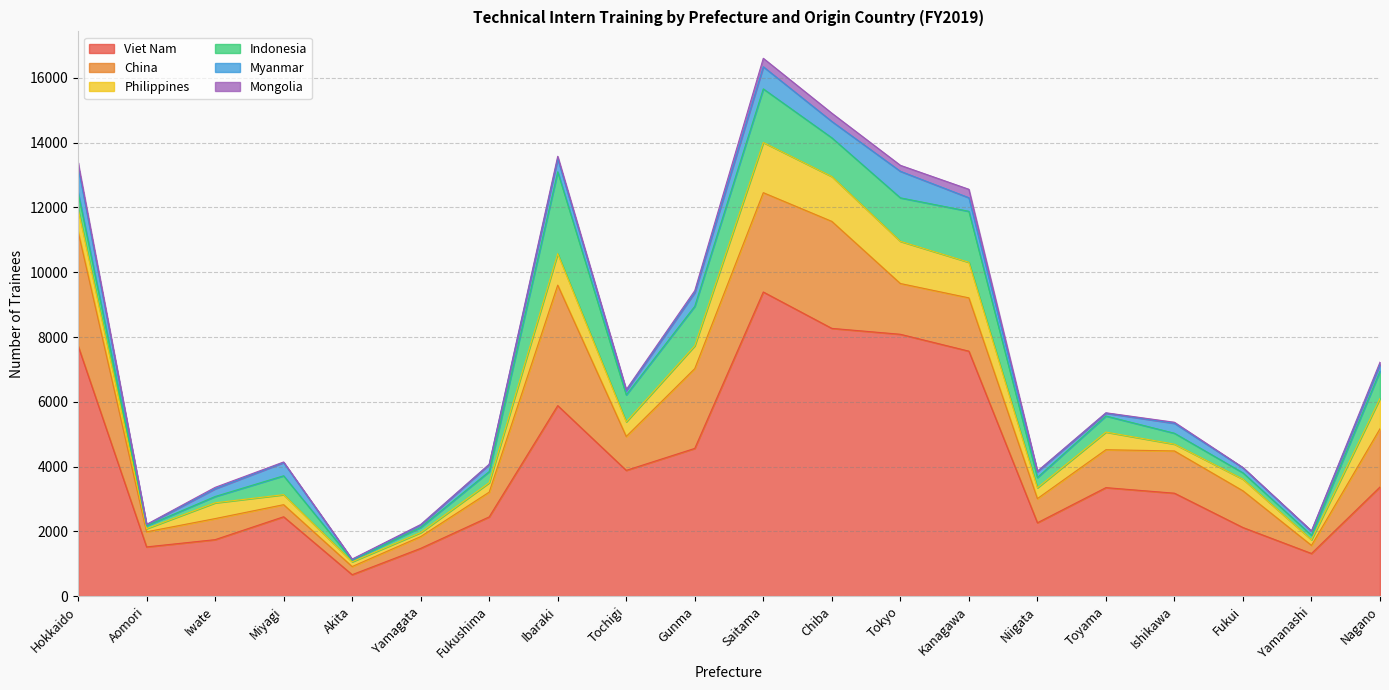

Reading left to right, extract all data points from this chart.

Viet Nam: Hokkaido=7732	Aomori=1521	Iwate=1745	Miyagi=2452	Akita=664	Yamagata=1476	Fukushima=2448	Ibaraki=5883	Tochigi=3884	Gunma=4562	Saitama=9390	Chiba=8267	Tokyo=8085	Kanagawa=7564	Niigata=2266	Toyama=3351	Ishikawa=3179	Fukui=2119	Yamanashi=1318	Nagano=3371
China: Hokkaido=3536	Aomori=466	Iwate=650	Miyagi=373	Akita=251	Yamagata=363	Fukushima=764	Ibaraki=3719	Tochigi=1046	Gunma=2463	Saitama=3066	Chiba=3303	Tokyo=1567	Kanagawa=1645	Niigata=746	Toyama=1170	Ishikawa=1304	Fukui=1133	Yamanashi=250	Nagano=1798
Philippines: Hokkaido=695	Aomori=98	Iwate=487	Miyagi=309	Akita=147	Yamagata=124	Fukushima=291	Ibaraki=971	Tochigi=452	Gunma=705	Saitama=1550	Chiba=1384	Tokyo=1302	Kanagawa=1098	Niigata=334	Toyama=545	Ishikawa=210	Fukui=360	Yamanashi=174	Nagano=935
Indonesia: Hokkaido=511	Aomori=87	Iwate=195	Miyagi=583	Akita=51	Yamagata=160	Fukushima=344	Ibaraki=2527	Tochigi=831	Gunma=1219	Saitama=1654	Chiba=1196	Tokyo=1343	Kanagawa=1574	Niigata=317	Toyama=496	Ishikawa=337	Fukui=196	Yamanashi=137	Nagano=843
Myanmar: Hokkaido=795	Aomori=32	Iwate=239	Miyagi=408	Akita=15	Yamagata=73	Fukushima=216	Ibaraki=407	Tochigi=131	Gunma=423	Saitama=683	Chiba=505	Tokyo=820	Kanagawa=419	Niigata=180	Toyama=87	Ishikawa=307	Fukui=154	Yamanashi=126	Nagano=207
Mongolia: Hokkaido=121	Aomori=12	Iwate=43	Miyagi=18	Akita=18	Yamagata=17	Fukushima=10	Ibaraki=72	Tochigi=33	Gunma=60	Saitama=261	Chiba=255	Tokyo=184	Kanagawa=261	Niigata=16	Toyama=13	Ishikawa=32	Fukui=10	Yamanashi=12	Nagano=70